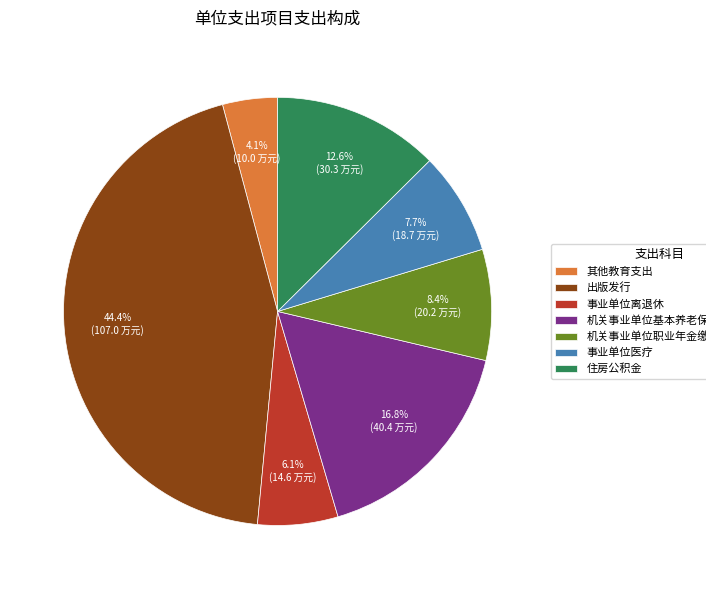

Is there a majority slice in this chart?

No